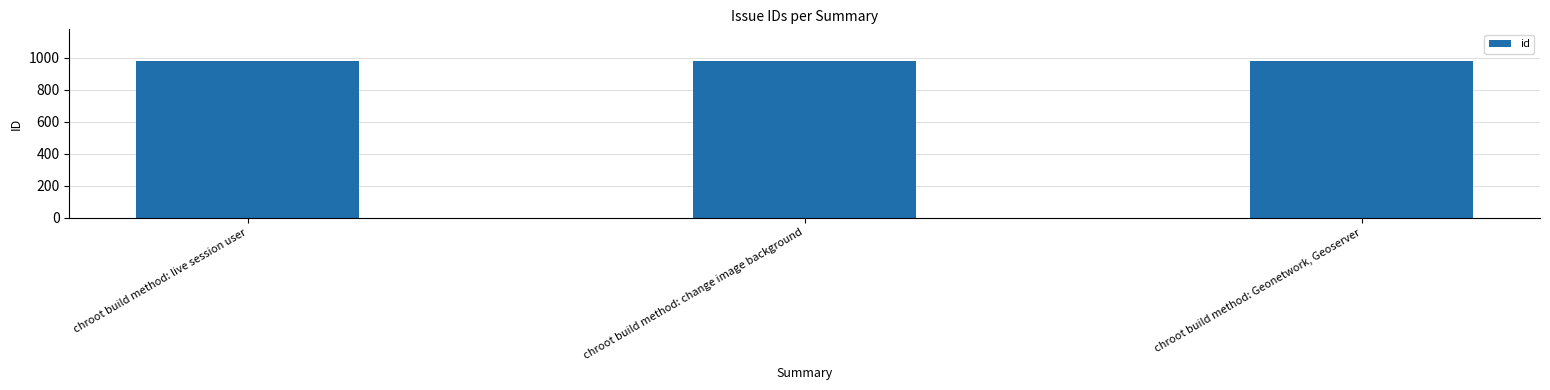

What value does the data have at chroot build method: Geonetwork, Geoserver?

980